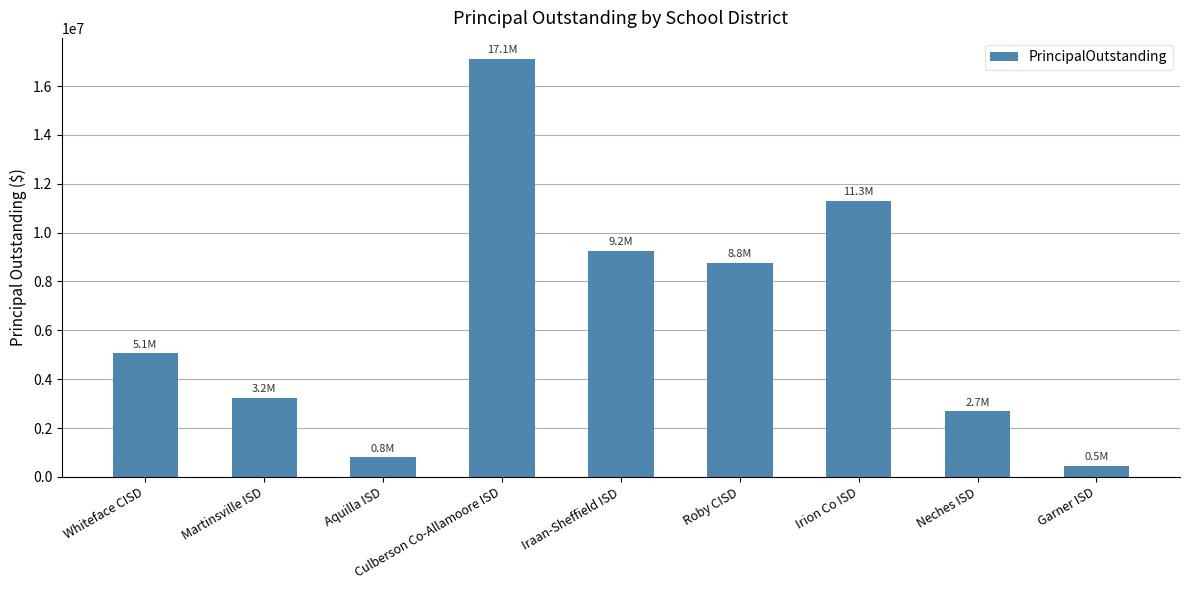

How many bars are there in total?

9